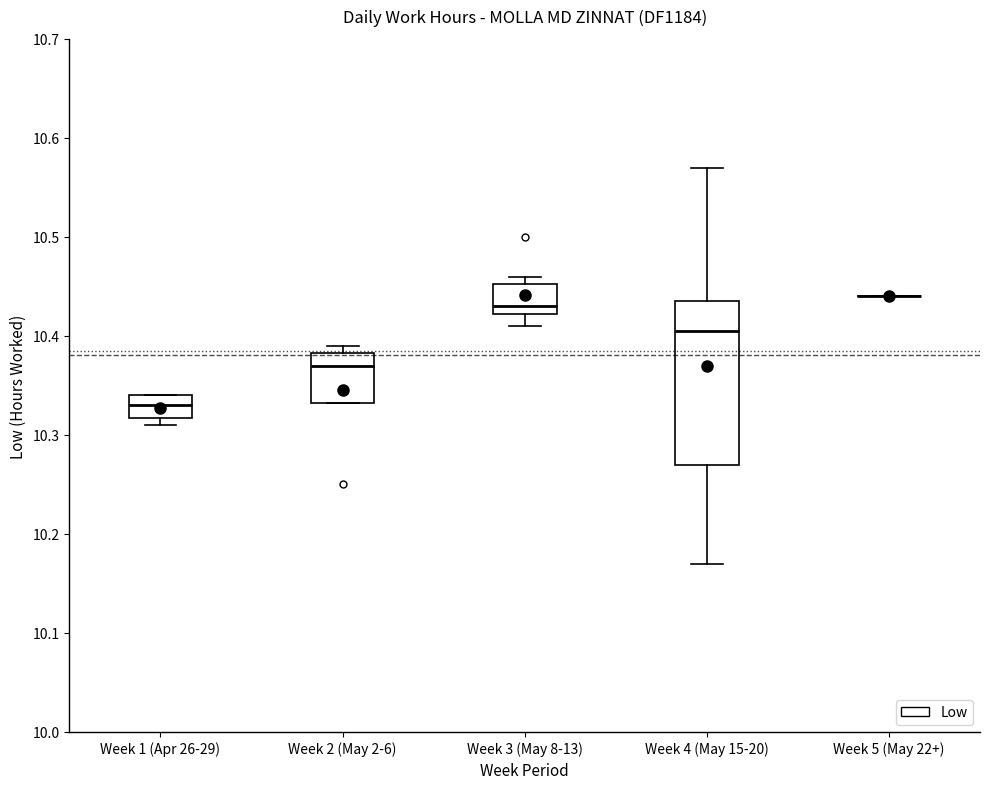

Comparing the boxes themselves (not the whiskers), which one is the tallest?

Week 4 (May 15-20)